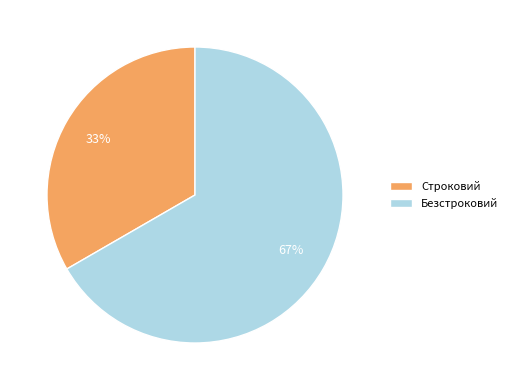

To the nearest percent, what is the average slice percentage?

50%